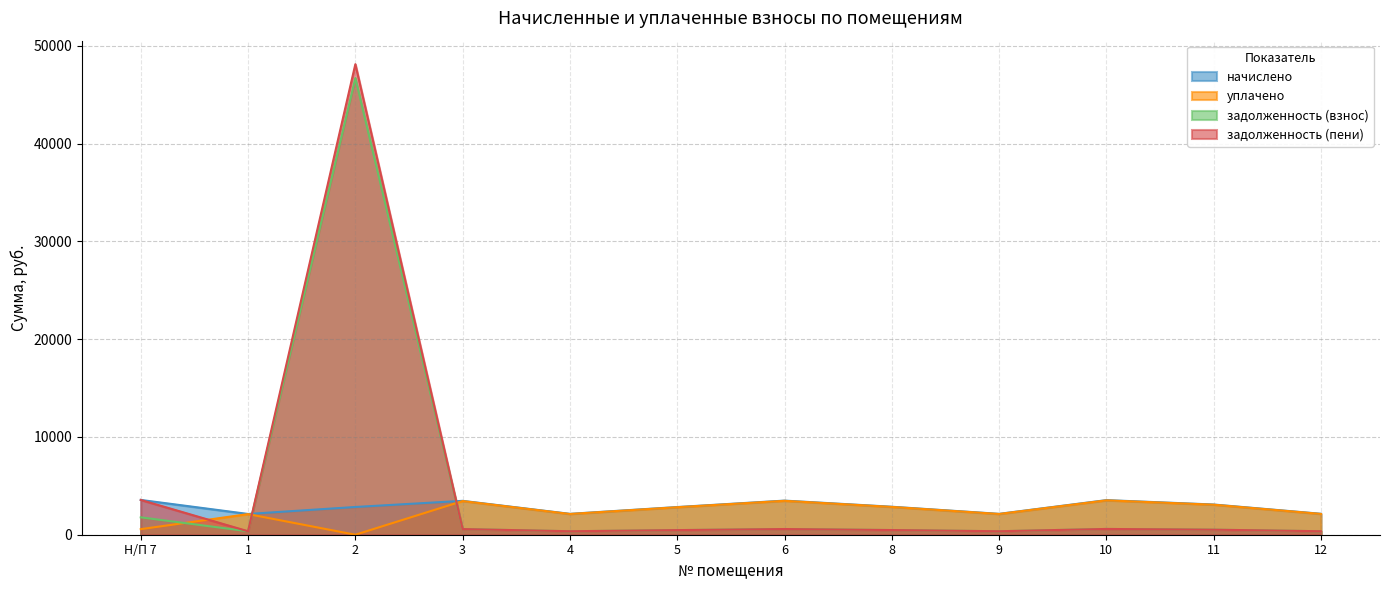

Where does the начислено series first go above 2862?

Н/П 7